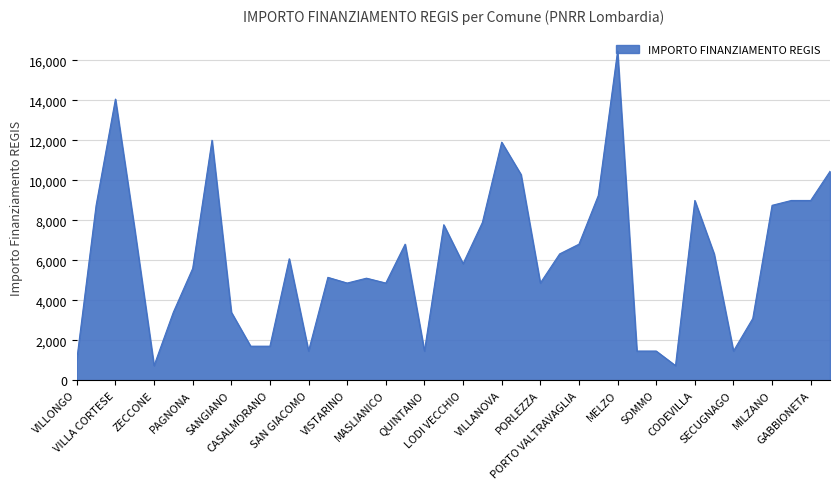

What is the greatest value displayed?

16464